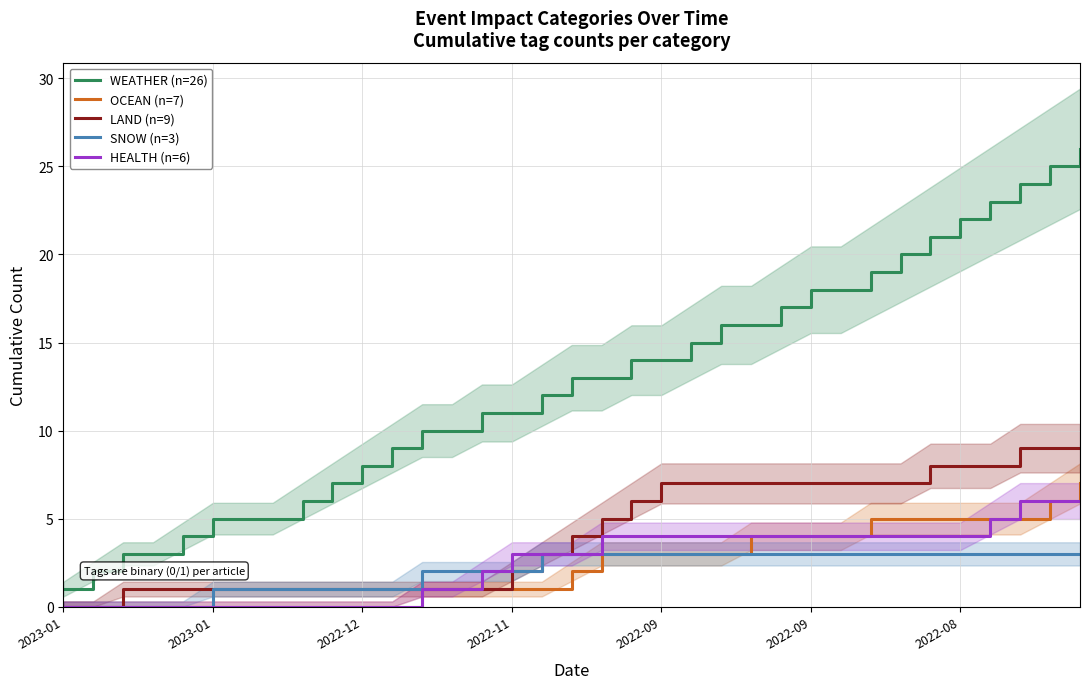

True or false: OCEAN (n=7) has more than 1 interior local peaks.

False